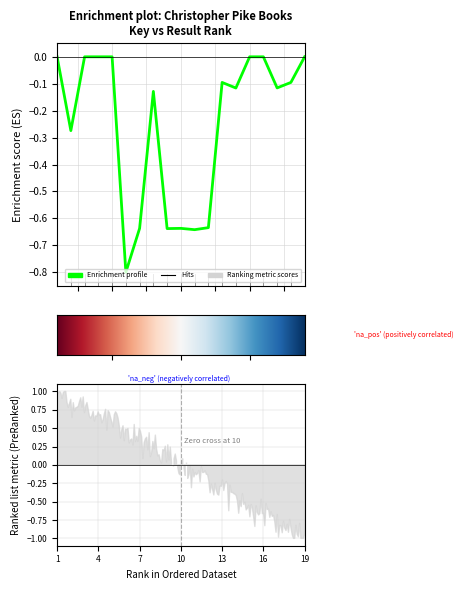

Rank the categories by value from highest to lowest.

3, 15, 16, 1, 5, 19, 4, 18, 13, 17, 14, 8, 2, 12, 10, 7, 9, 11, 6